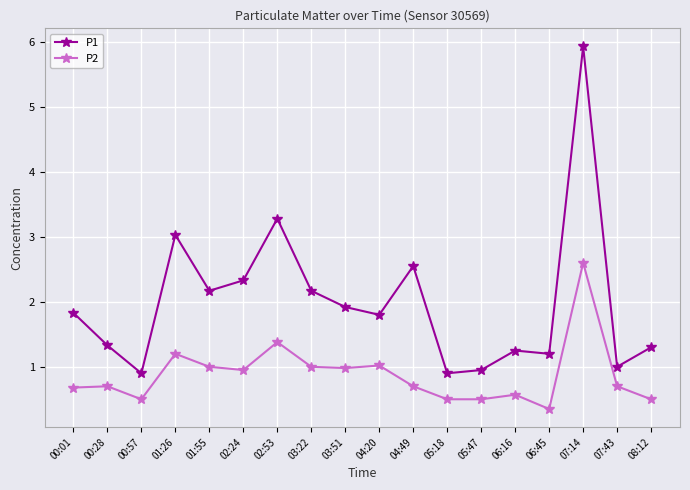

Does the chart have visible grid lines?

Yes